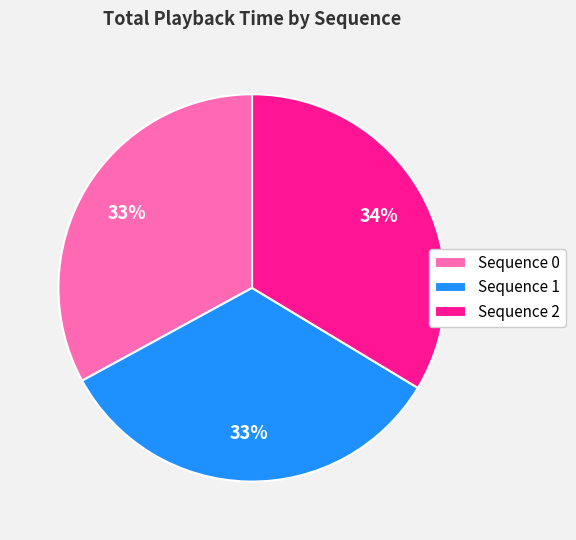

To the nearest percent, what is the difference between the Sequence 0 and Sequence 2 slice percentages?

1%